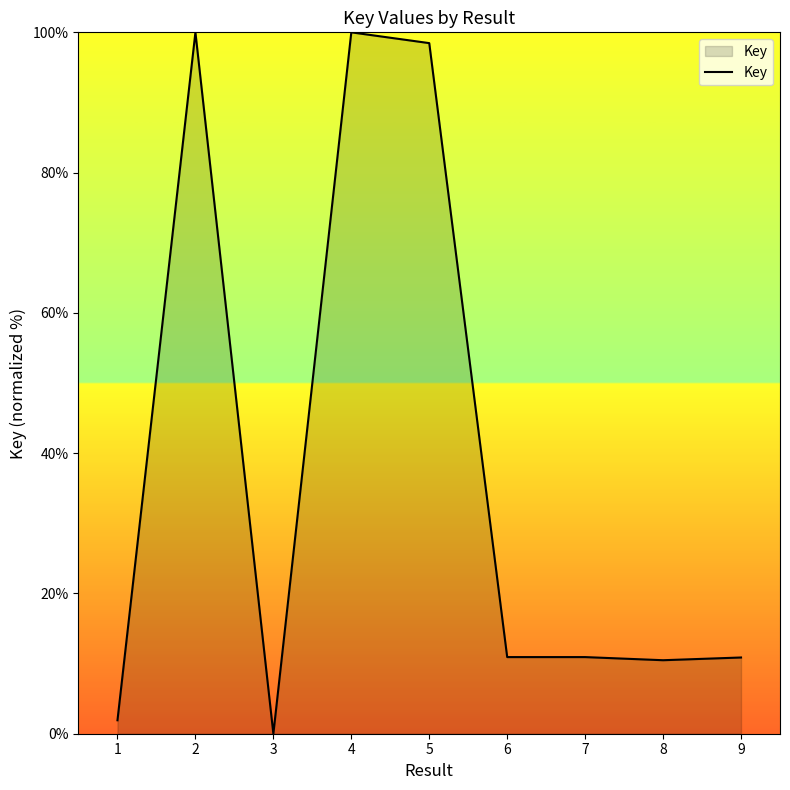

Does the chart display data point markers on the line(s)?

No